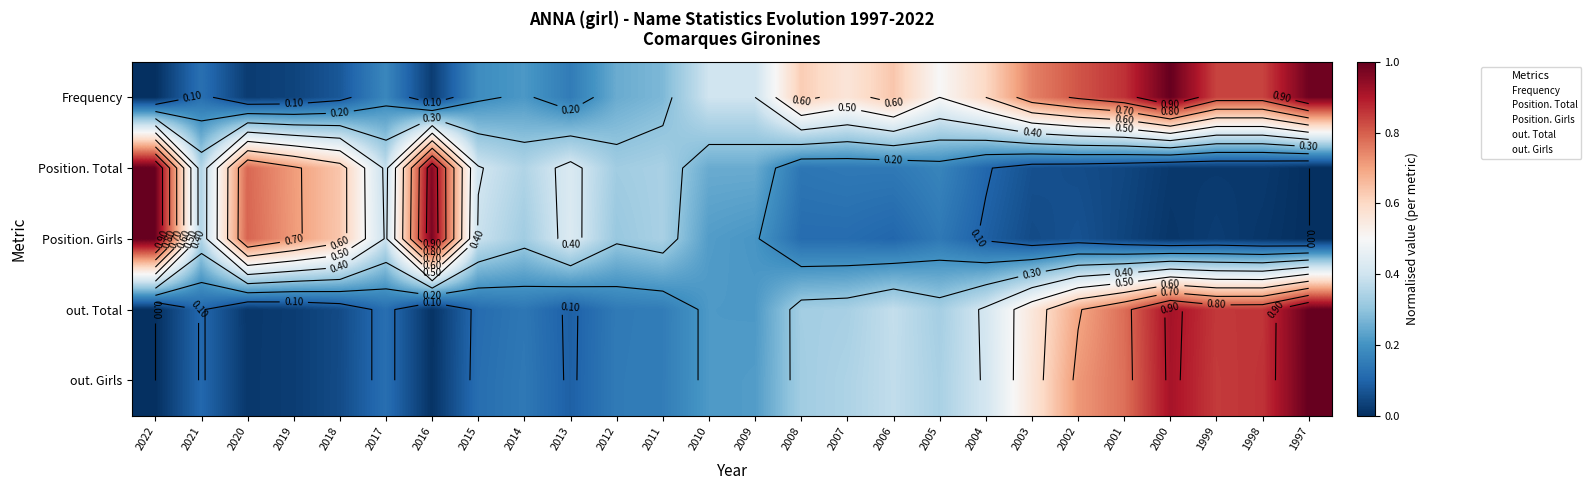

Which label corresponds to the smallest value in the chart?

2022